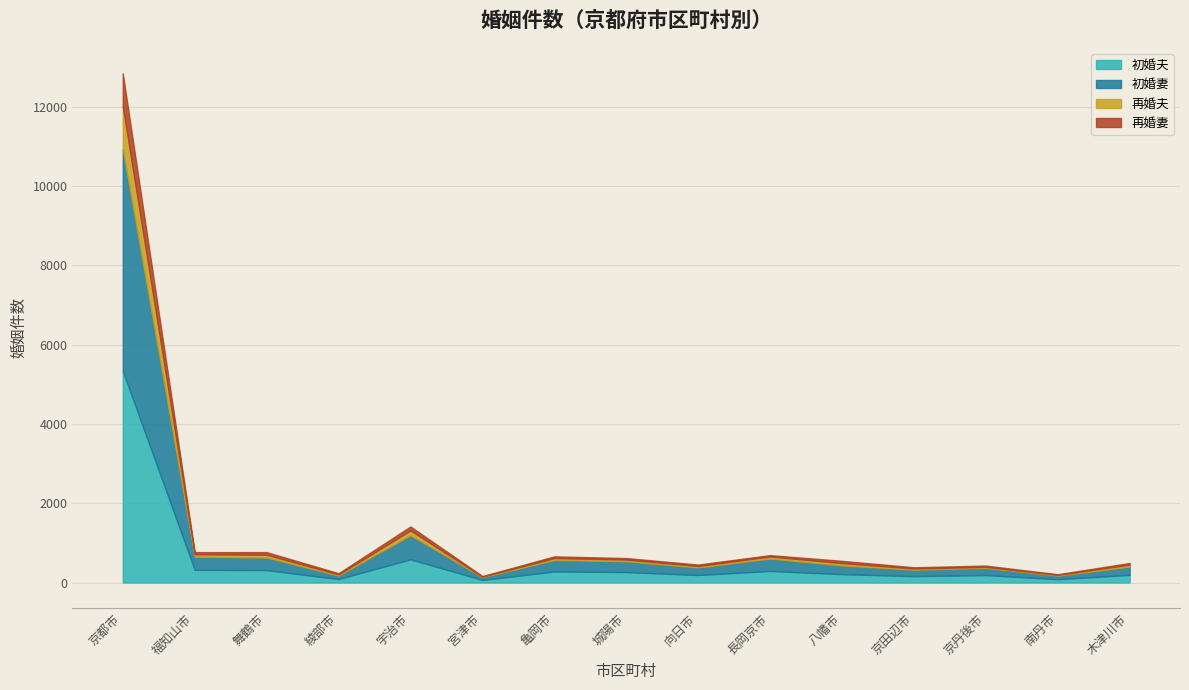

Which series has the largest total across all categories?

初婚妻